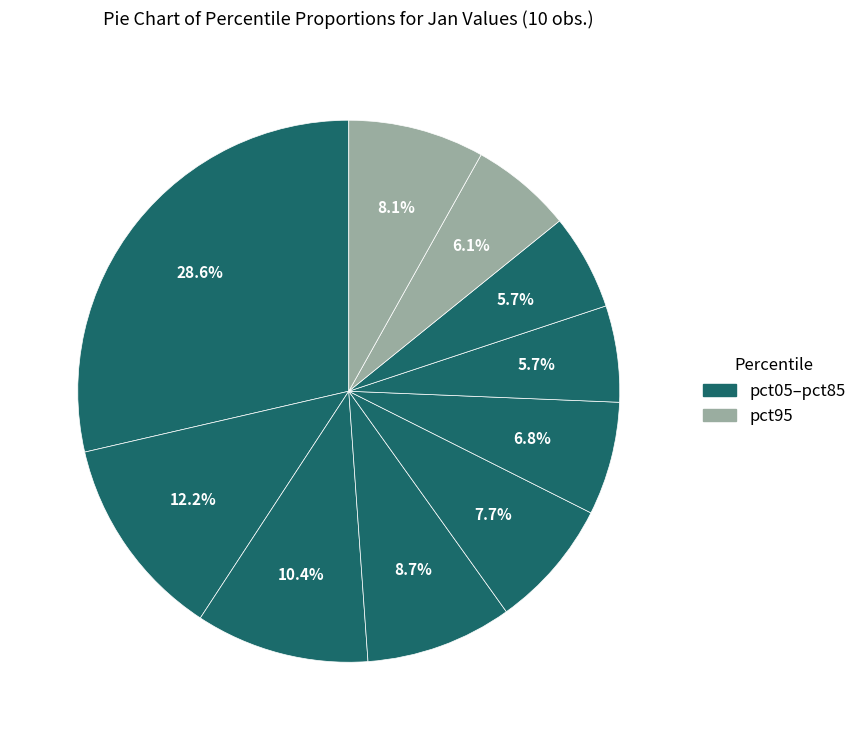

How many slices are in this pie chart?

10